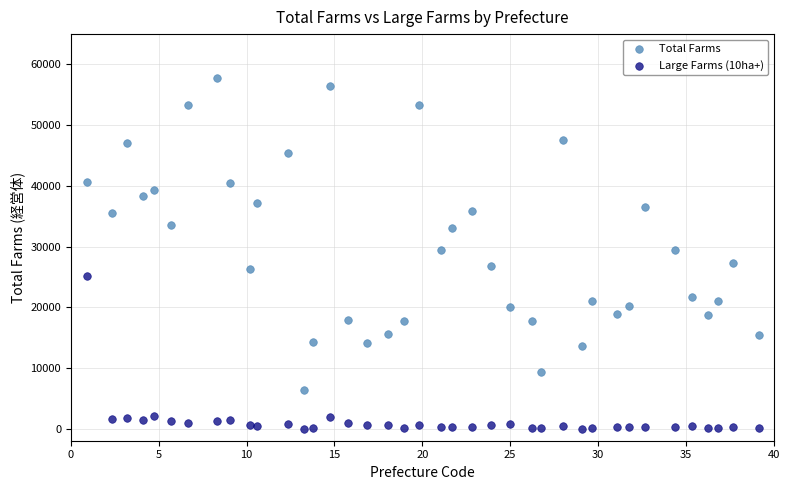

Across all data points, what is the range of Y values (max minus min)?

57869.8